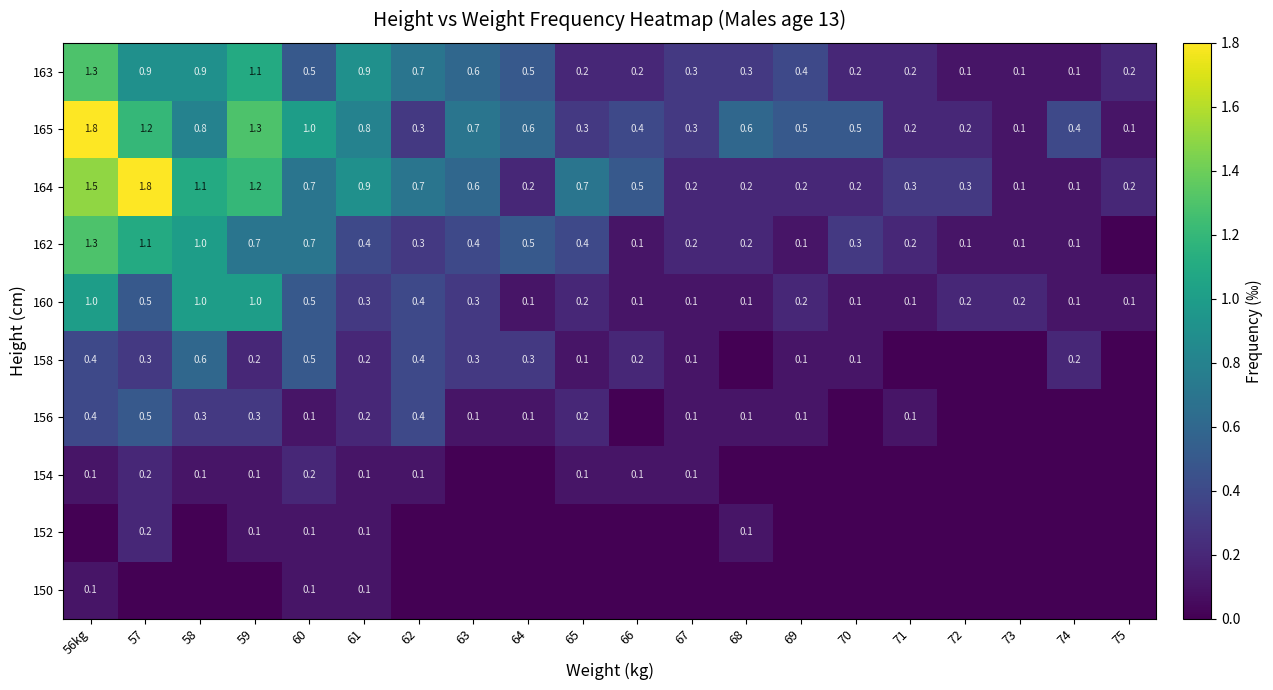

The 152 series shows 0.2 at 57. True or false?

True